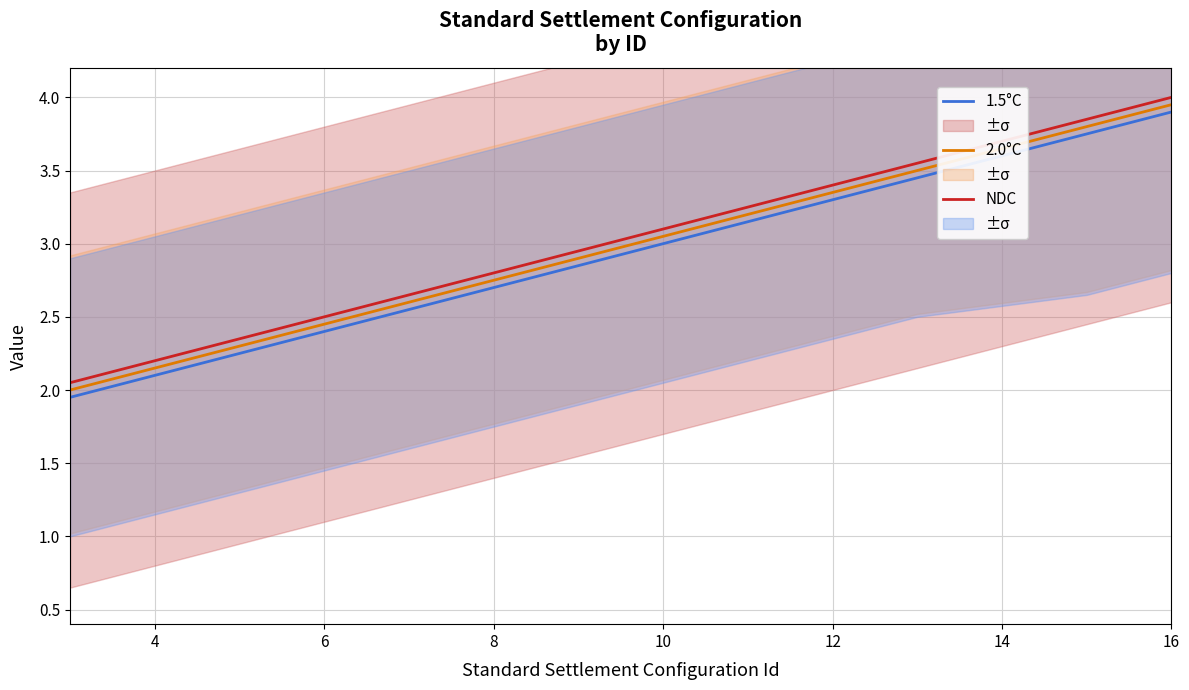

Is it true that NDC equals 1.6 at 6?

False